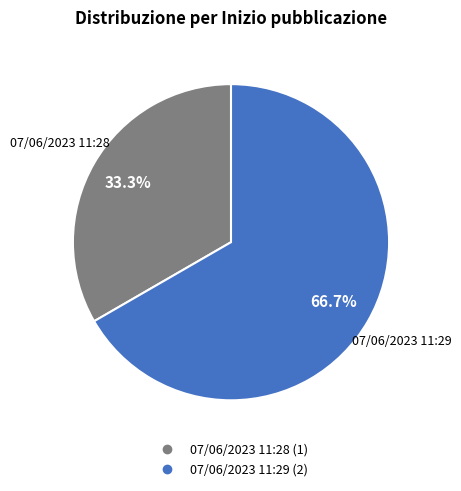

What portion of the pie excludes 07/06/2023 11:28?

66.7%